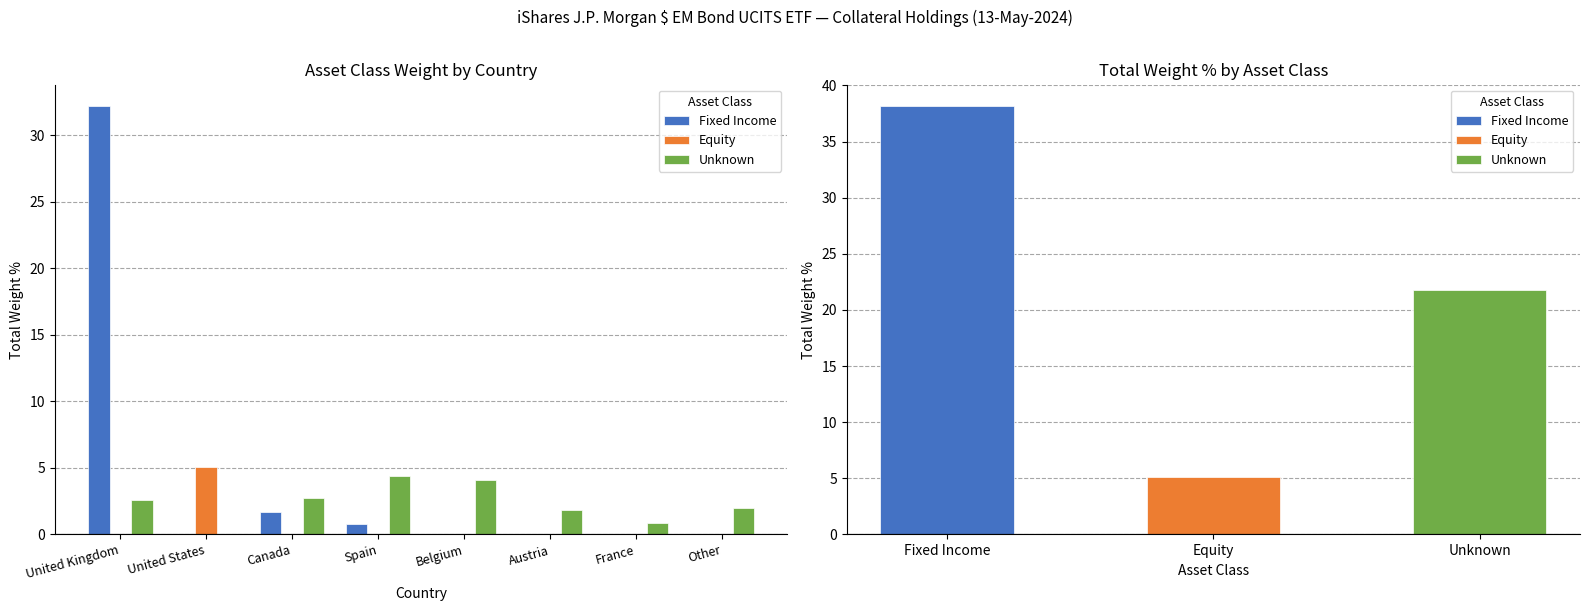

Is it true that Equity equals 0.0 at Canada?

True